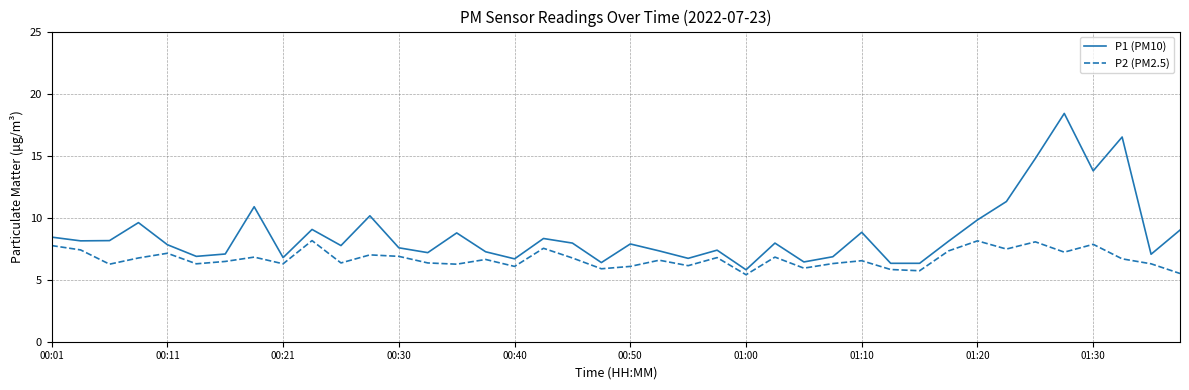

List the series in order of their overall mean, lowest first.

P2 (PM2.5), P1 (PM10)